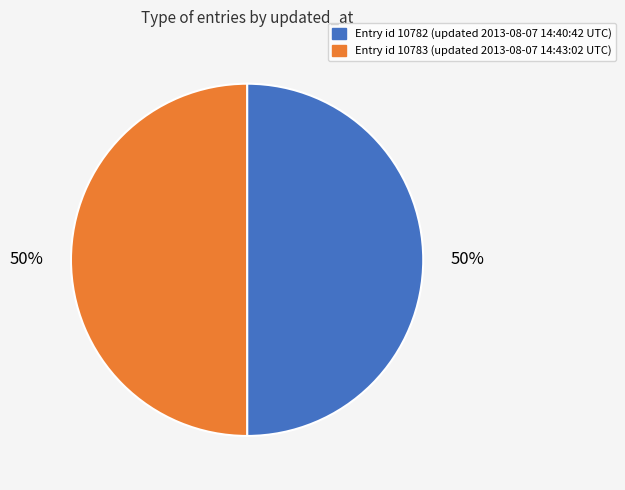

What is the ratio of the value at Entry id 10783 (updated 2013-08-07 14:43:02 UTC) to the value at Entry id 10782 (updated 2013-08-07 14:40:42 UTC)?

1.0